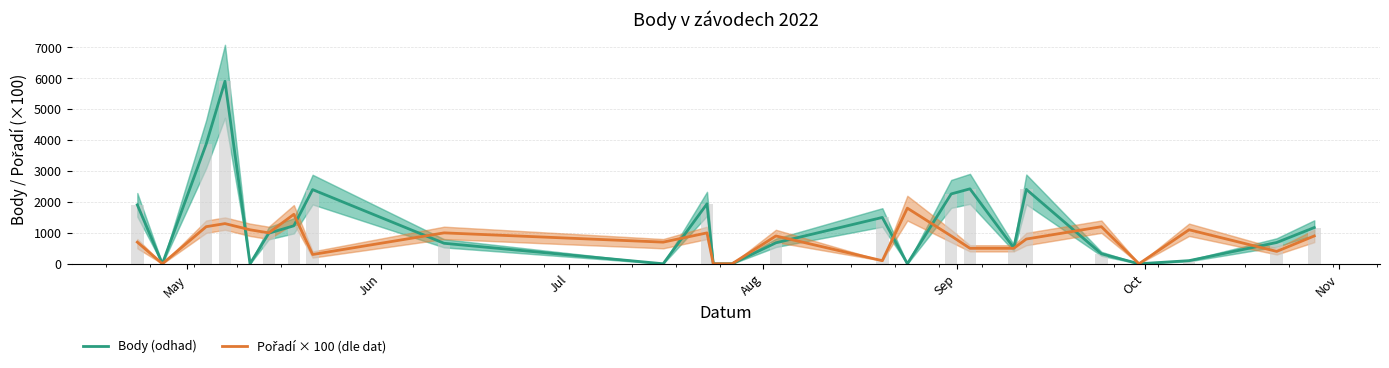

Reading right to left, transcribe all the data shown in this chart.

Body (odhad): 1172	688	101	0	323	2408	516	2425	2260	0	1499	678	0	0	1940	0	663	2400	1229	989	0	5906	3874	0	1908
Pořadí × 100 (dle dat): 900	400	1100	0	1200	800	500	500	900	1800	100	900	0	0	1000	700	1000	300	1600	1000	1100	1300	1200	0	700